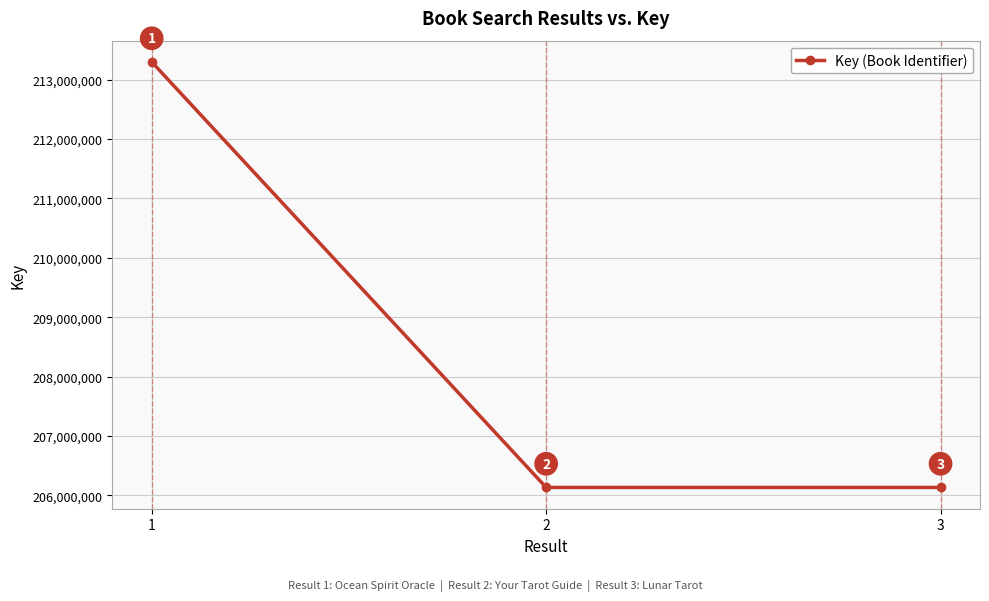

Reading left to right, extract all data points from this chart.

1=213298506	2=206135376	3=206135528